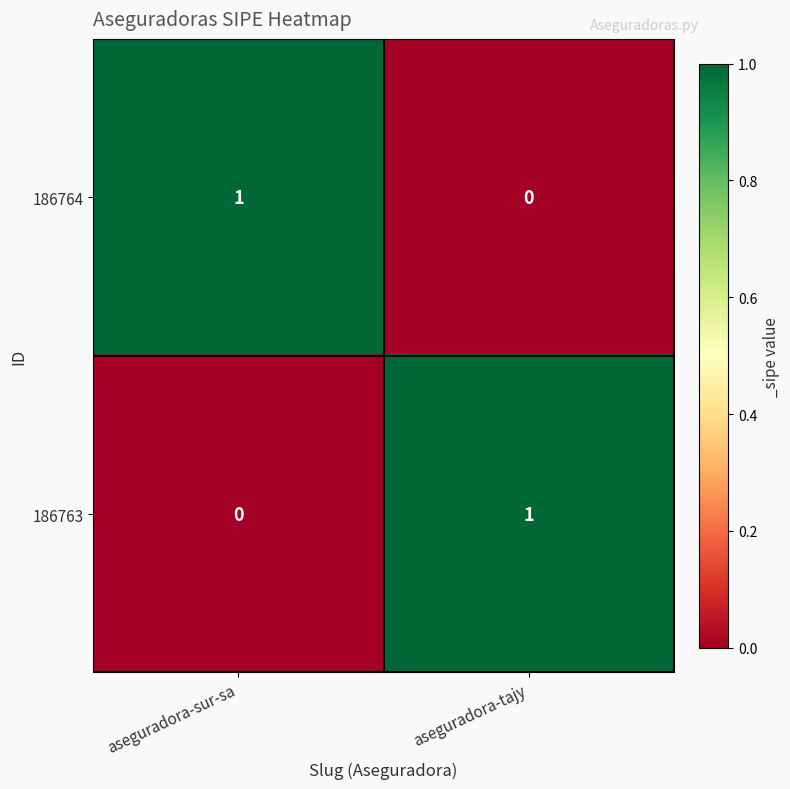

Reading left to right, transcribe all the data shown in this chart.

186764: aseguradora-sur-sa=1	aseguradora-tajy=0
186763: aseguradora-sur-sa=0	aseguradora-tajy=1